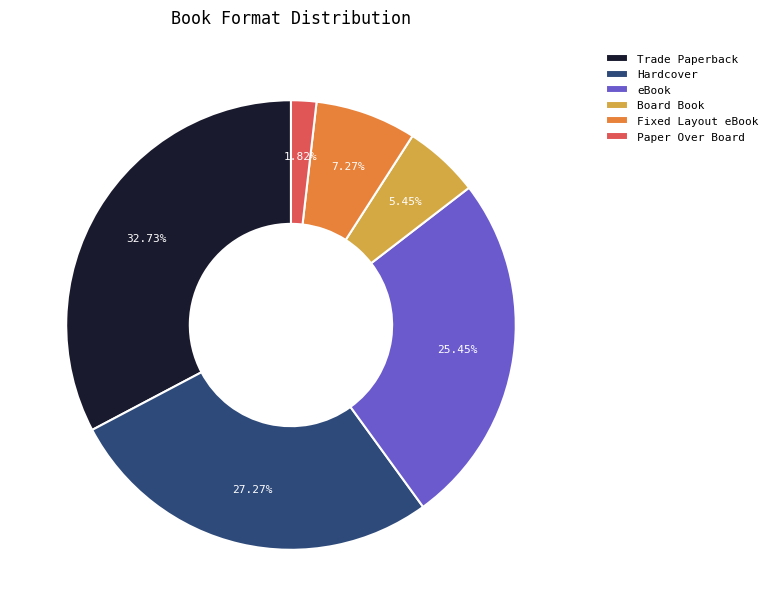

What percentage is the Hardcover slice, to the nearest percent?

27%